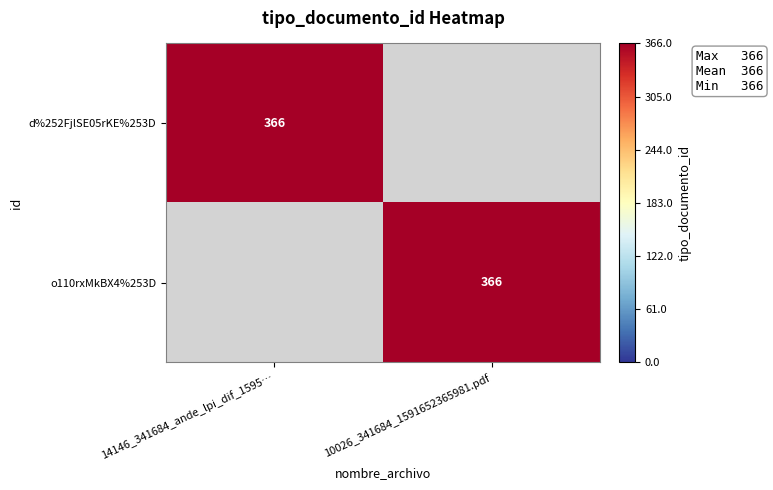

Between 14146_341684_ande_lpi_dif_1595… and 10026_341684_1591652365981.pdf, which is larger?

14146_341684_ande_lpi_dif_1595…